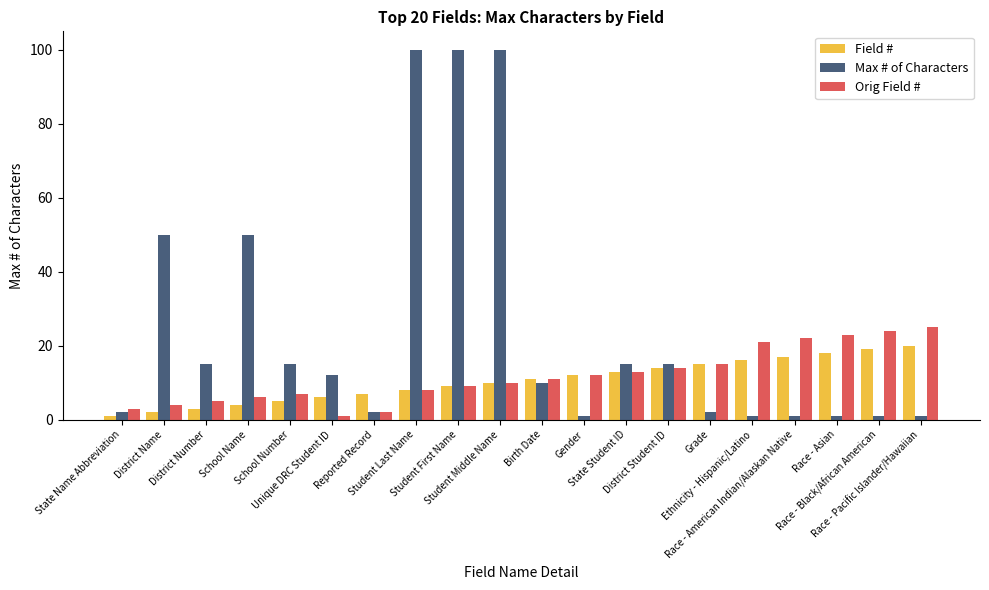

At which label is Orig Field # closest to 13?

State Student ID